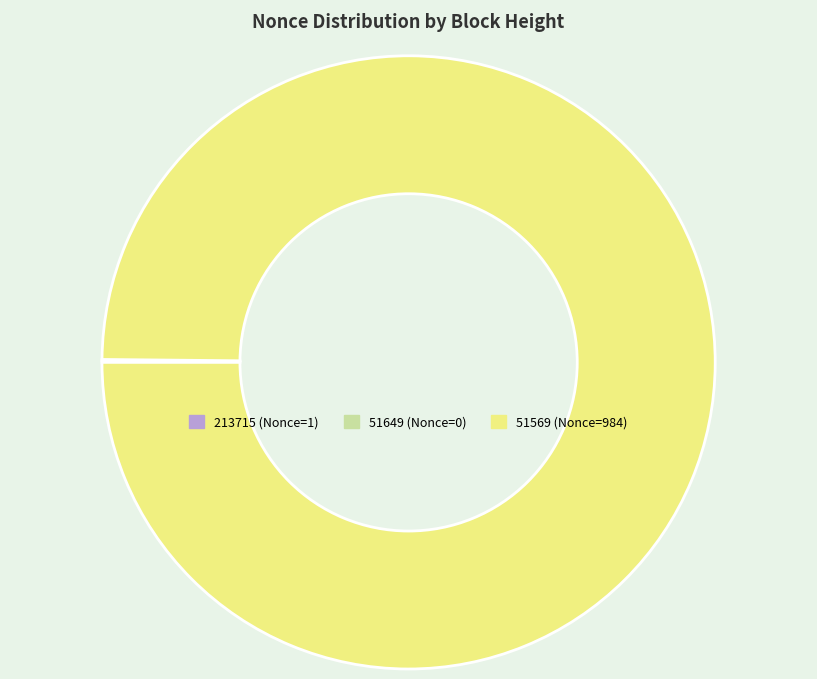

Does 51569 (Nonce=984) account for over 50% of the chart?

Yes